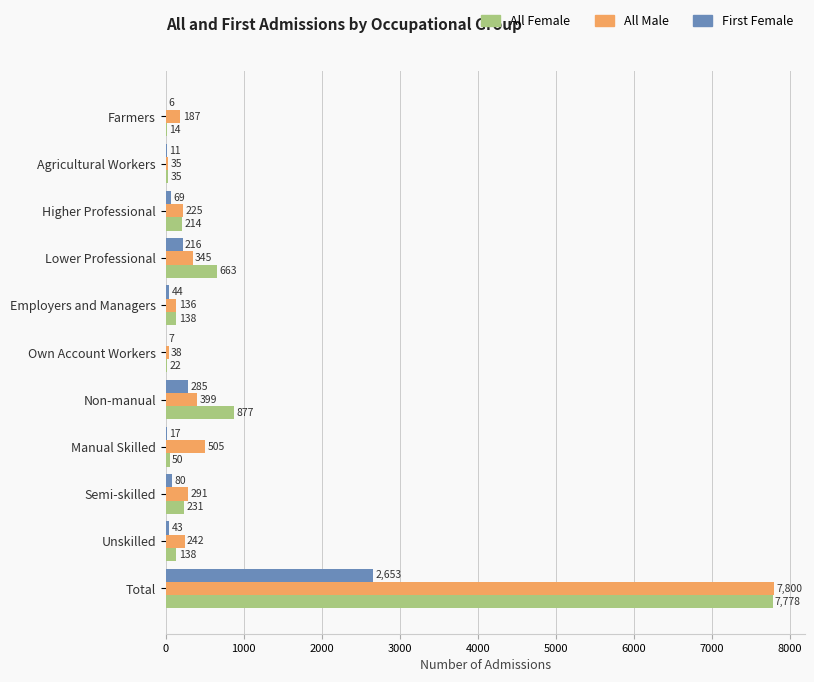

Is it true that First Female equals 69 at Higher Professional?

True